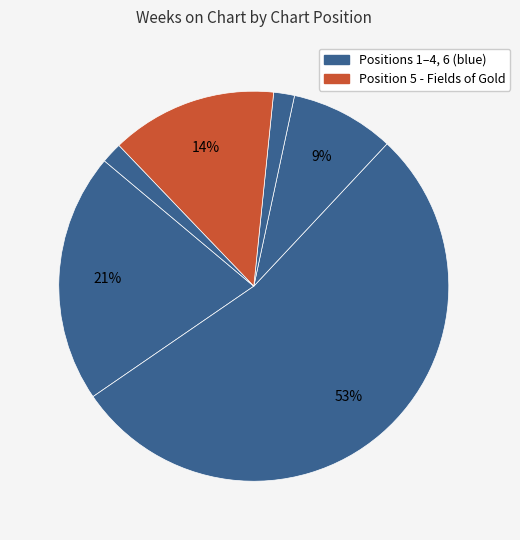

How many slices are in this pie chart?

6